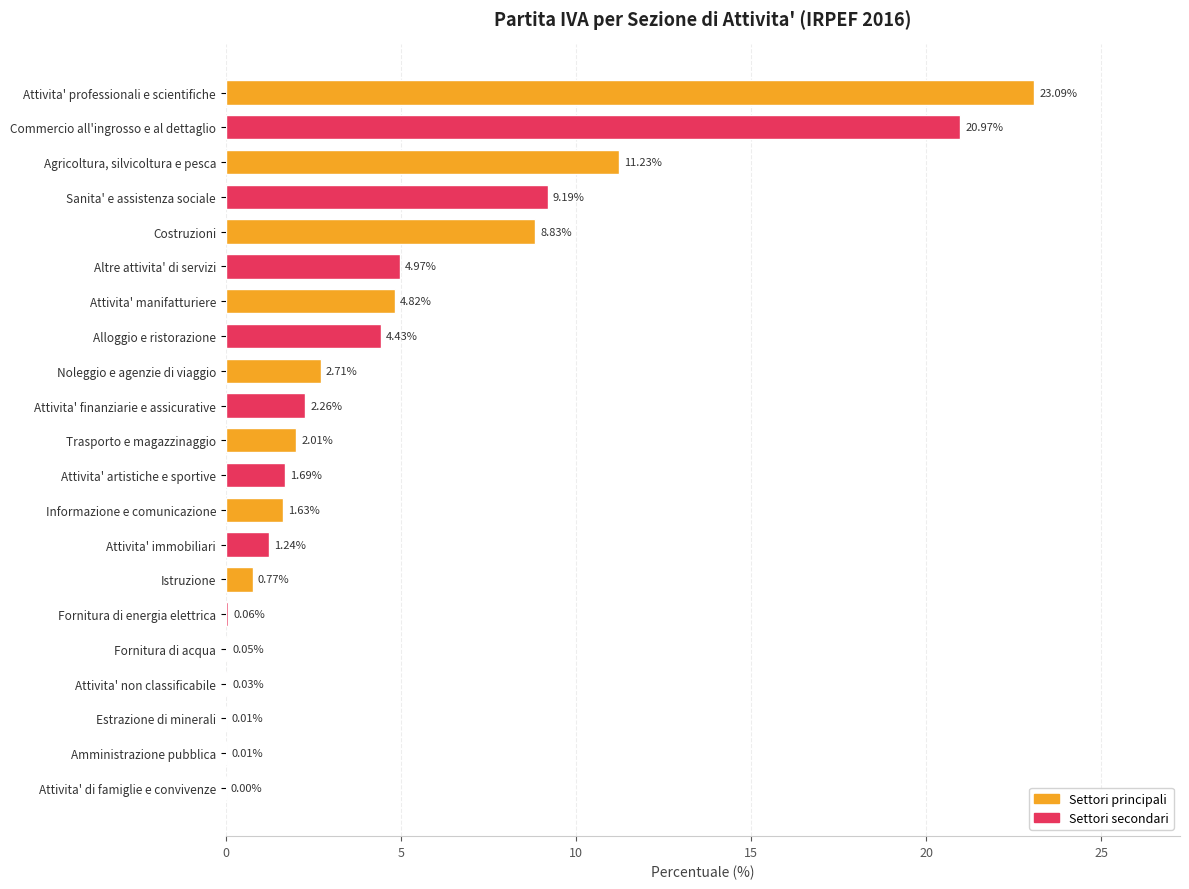

Where is the data nearest to the value 11?

Agricoltura, silvicoltura e pesca